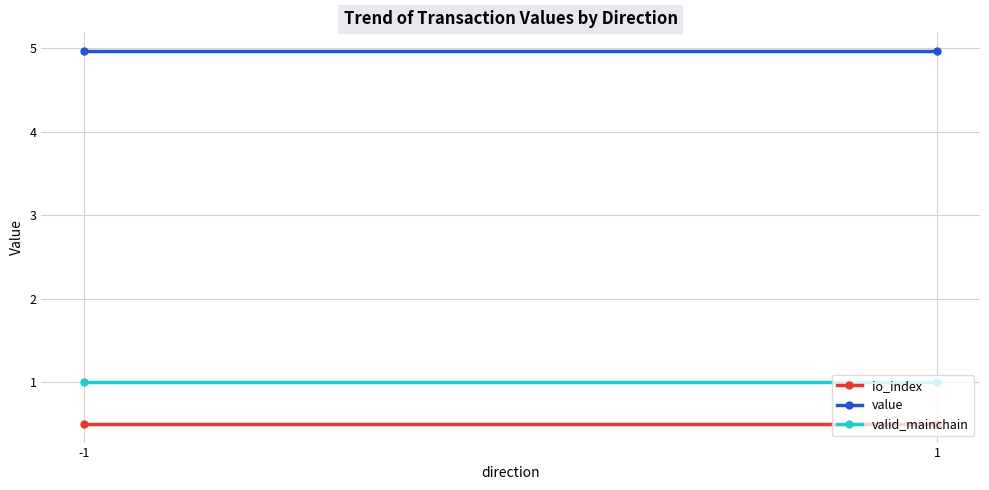

What are all the series names shown in the legend?

io_index, value, valid_mainchain